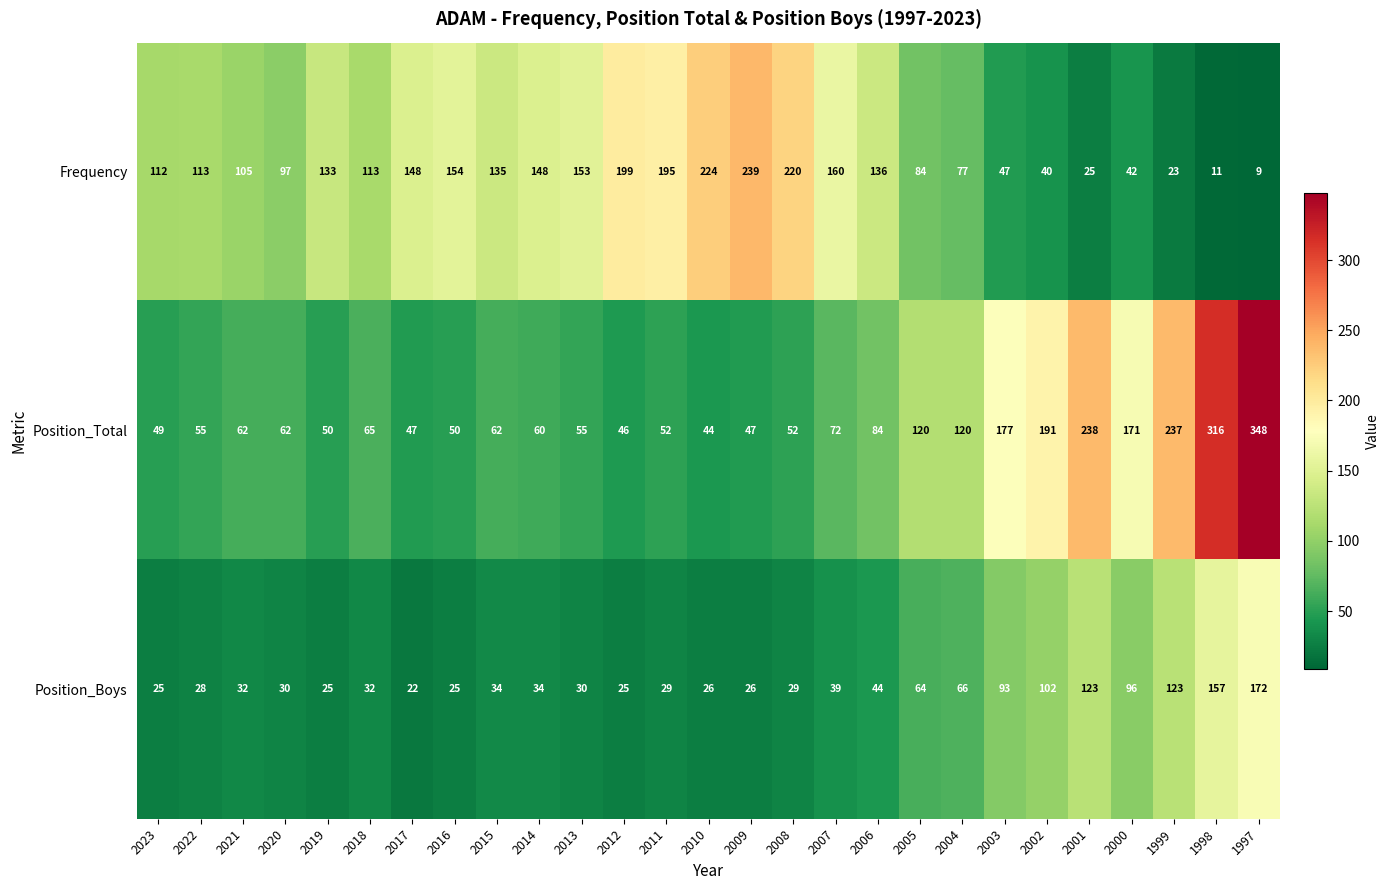

The Position_Total series shows 60 at 2014. True or false?

True